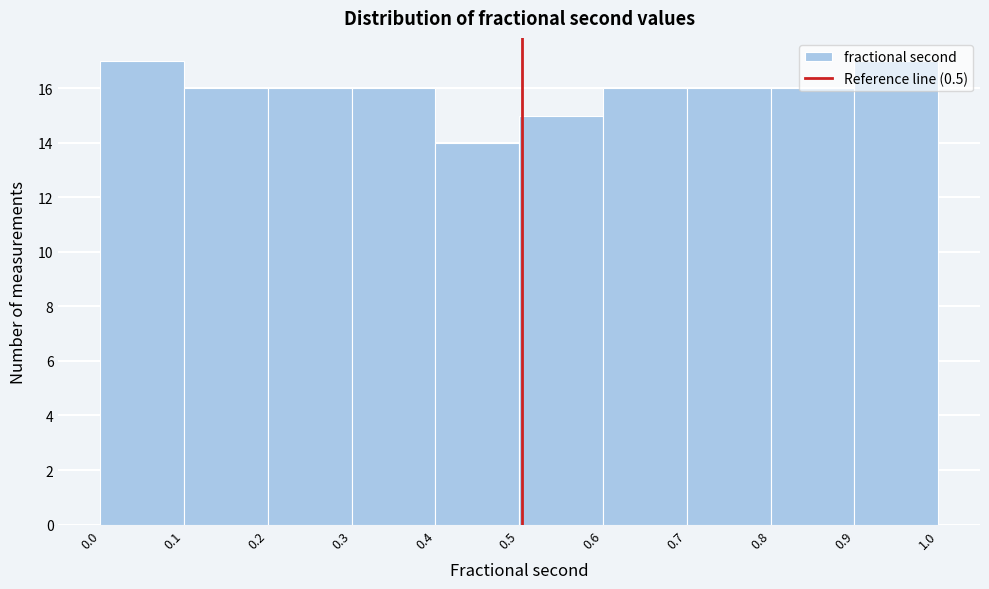

What is the height of the bar covering 0.8 to 0.9 on the x-axis? The values are not printed on the chart, so give them approximately, as read against the axis.

16